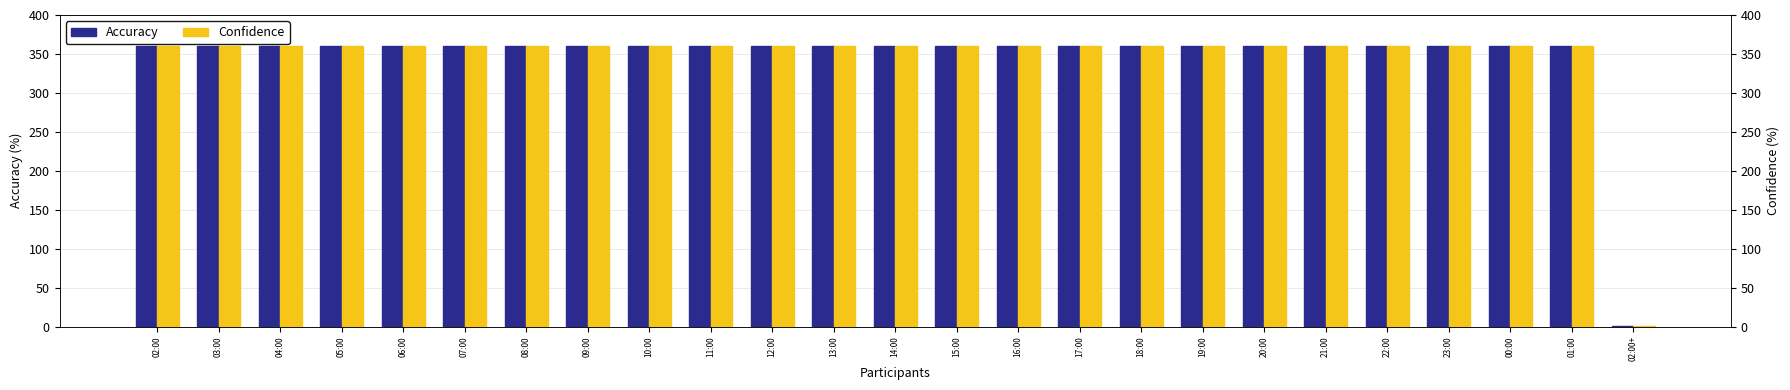

What is the lowest value of the Accuracy series?

1